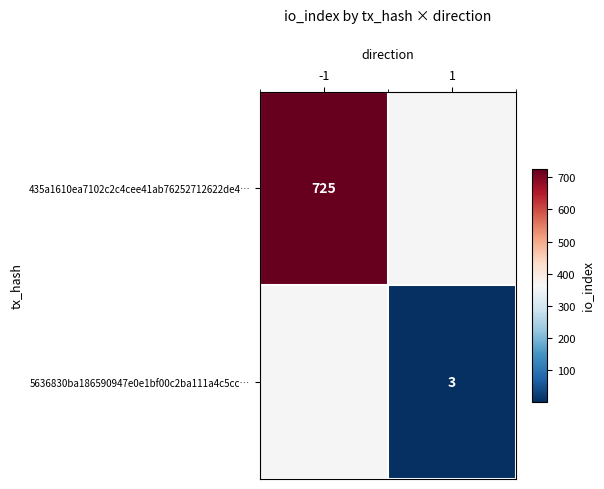

Count the number of data series in this chart.

2